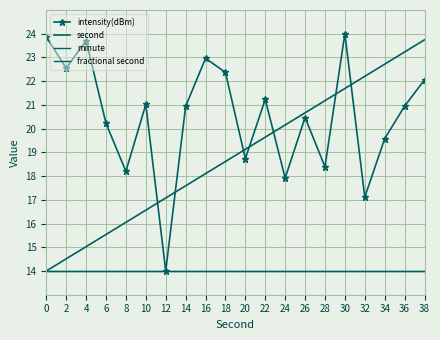

How many data points in intensity(dBm) are above 20?

13